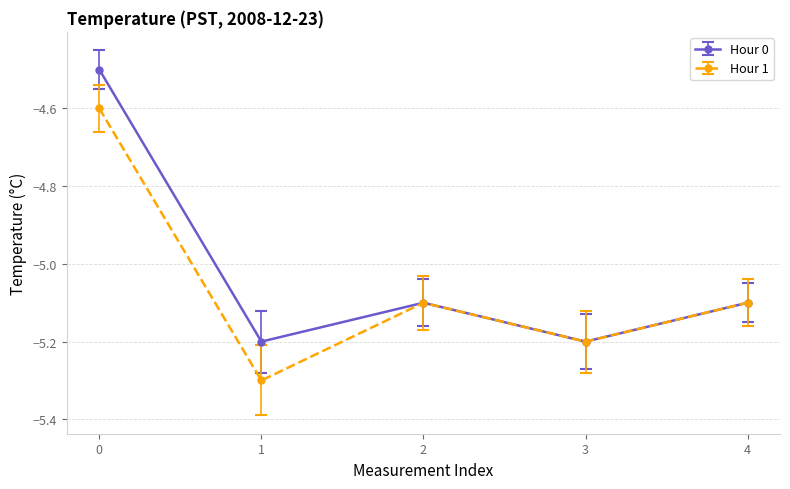

How many data points in Hour 0 are above -5?

1